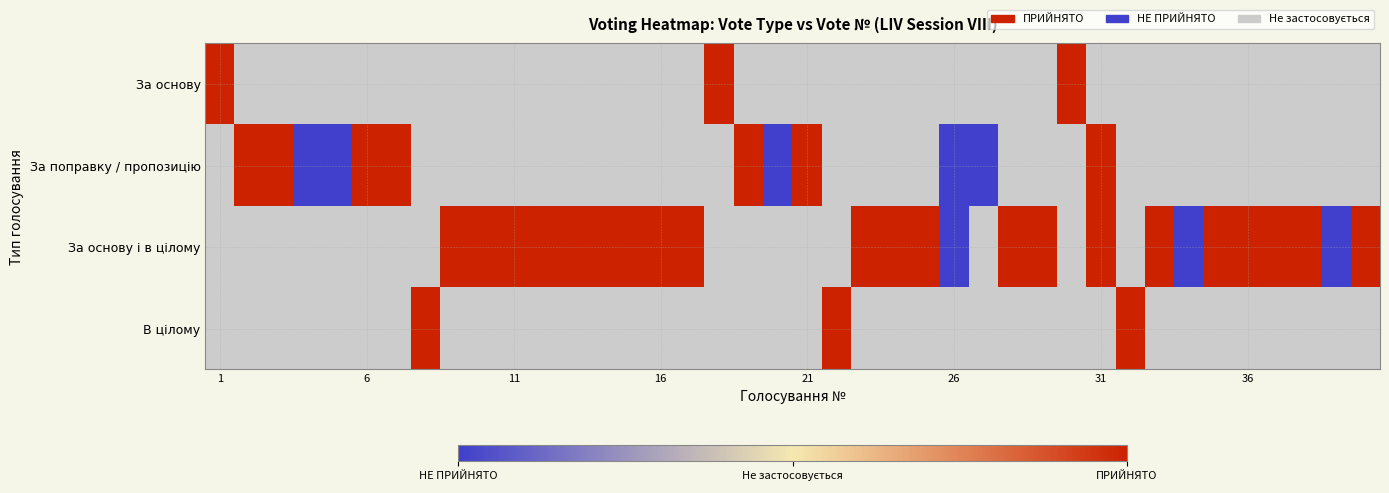

Count the number of categories in the chart.

40